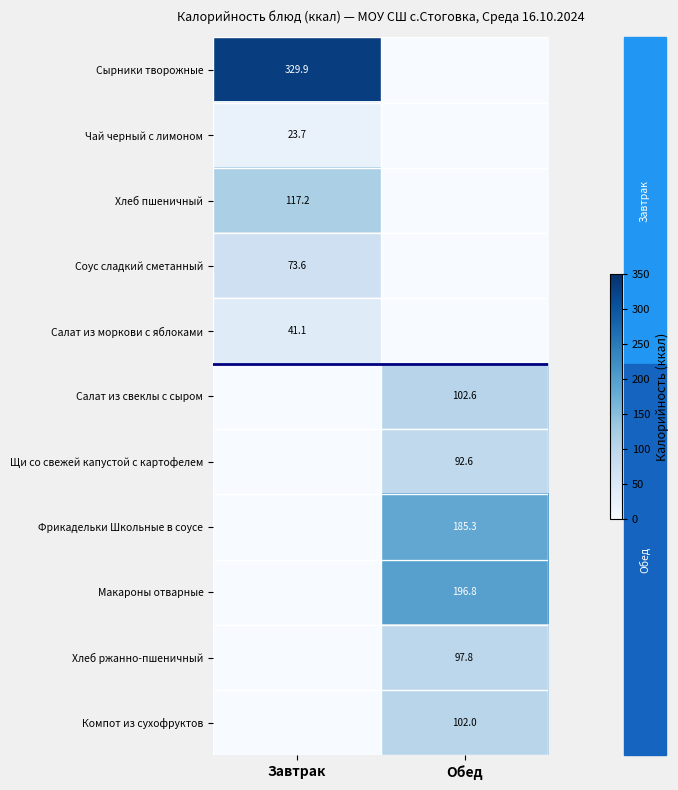

Is the value of Соус сладкий сметанный at Завтрак greater than the value of Чай черный с лимоном at Завтрак?

Yes